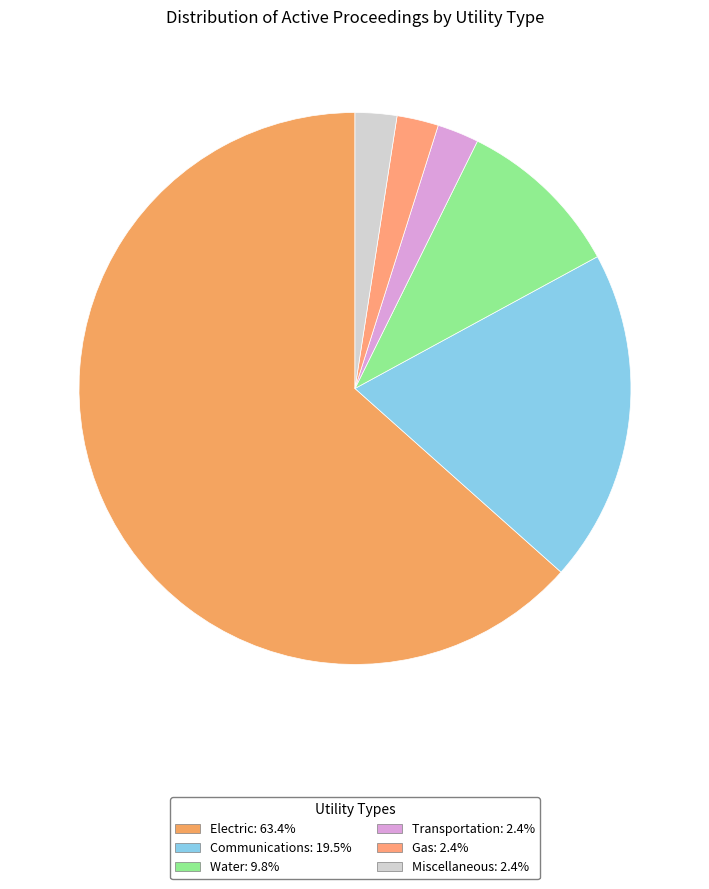

How many slices are in this pie chart?

6